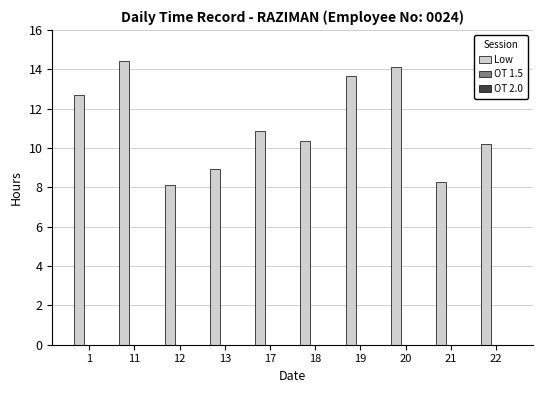

What is the value of the 1st bar from the left?

12.7